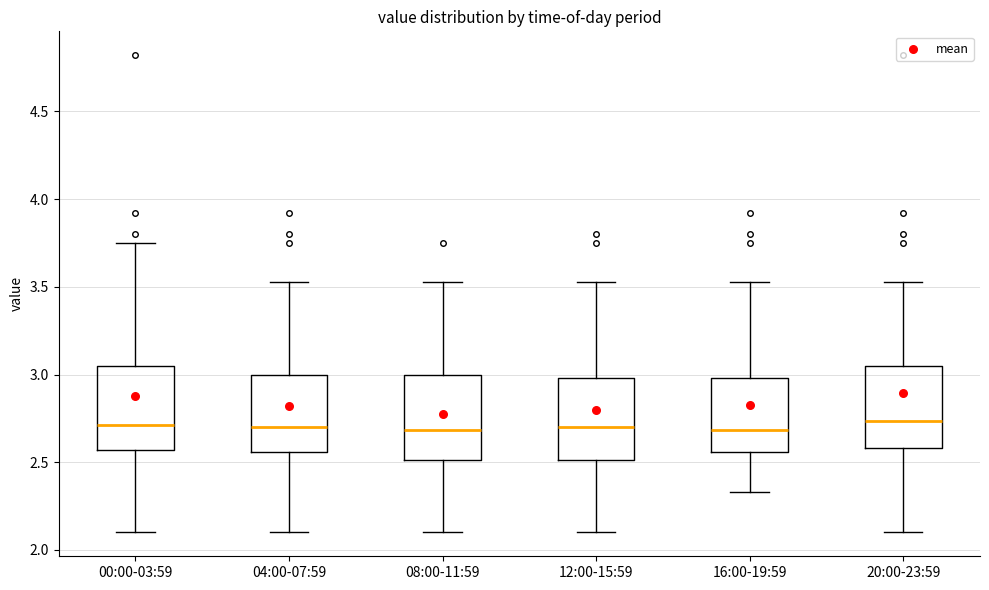

Reading left to right, transcribe this box plot: for each box, give where its median line is, the range the box spans, and where its two whiskers end, as read against the y-axis. The values are not printed on the chart, so give them approximately, as read against the axis.

00:00-03:59: median 2.70, box 2.55 to 3.05, whiskers 2.10 to 3.75
04:00-07:59: median 2.70, box 2.55 to 3.00, whiskers 2.10 to 3.55
08:00-11:59: median 2.70, box 2.50 to 3.00, whiskers 2.10 to 3.55
12:00-15:59: median 2.70, box 2.50 to 3.00, whiskers 2.10 to 3.55
16:00-19:59: median 2.70, box 2.55 to 3.00, whiskers 2.35 to 3.55
20:00-23:59: median 2.75, box 2.60 to 3.05, whiskers 2.10 to 3.55